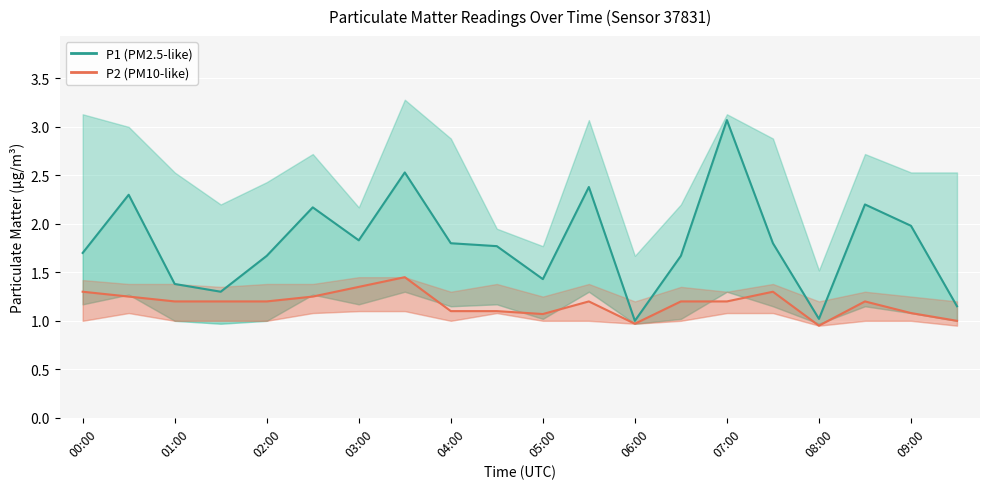

How many values in the P2 (PM10-like) series are below 1?

2